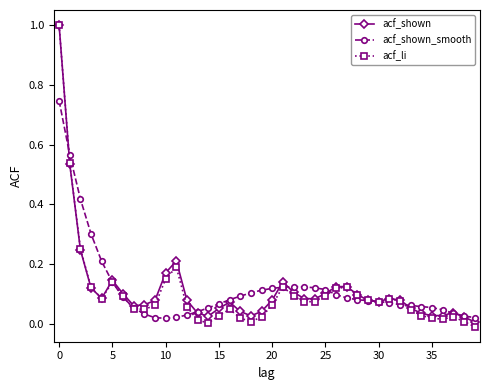

Which series has the largest range (max minus min)?

acf_li